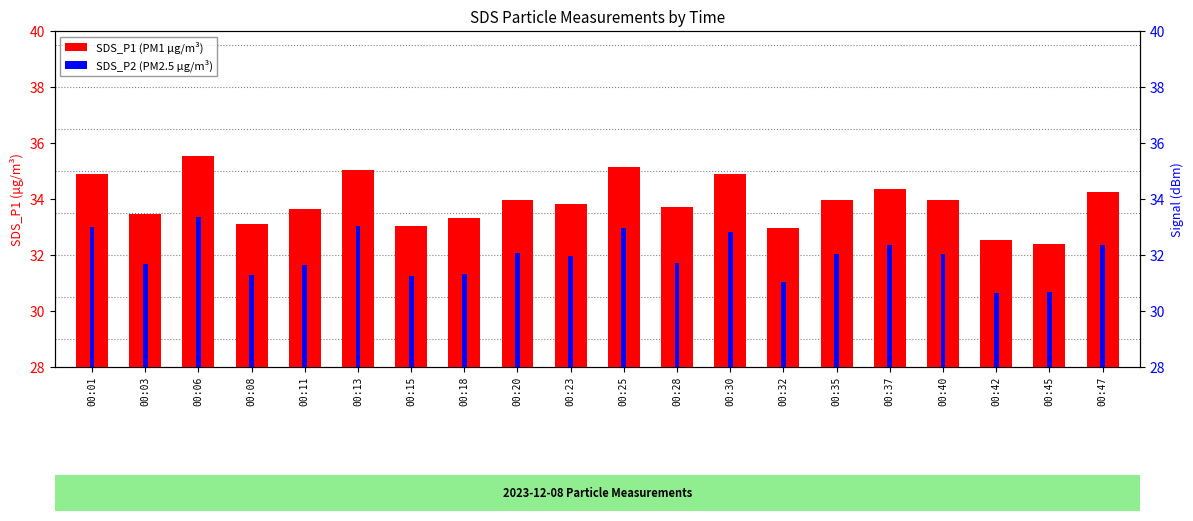

What is the maximum value for SDS_P2?

33.4